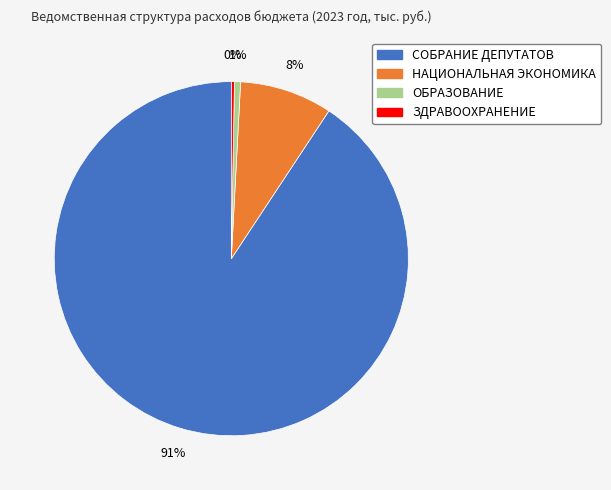

Is ОБРАЗОВАНИЕ the majority of the pie?

No